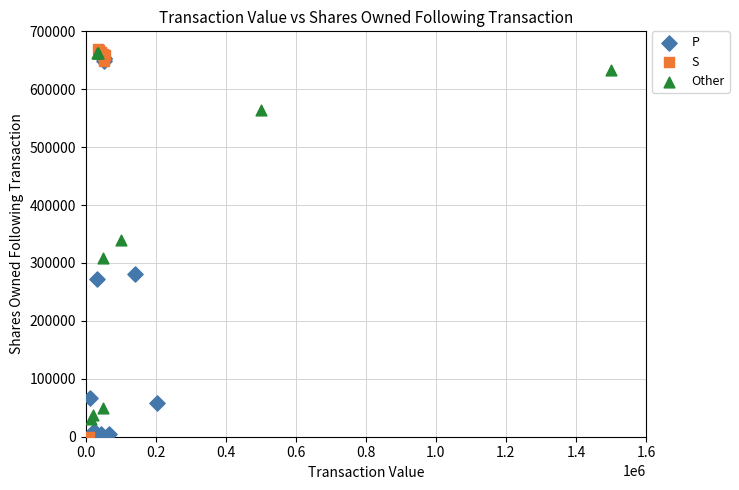

Which series contains the highest Y value?

S